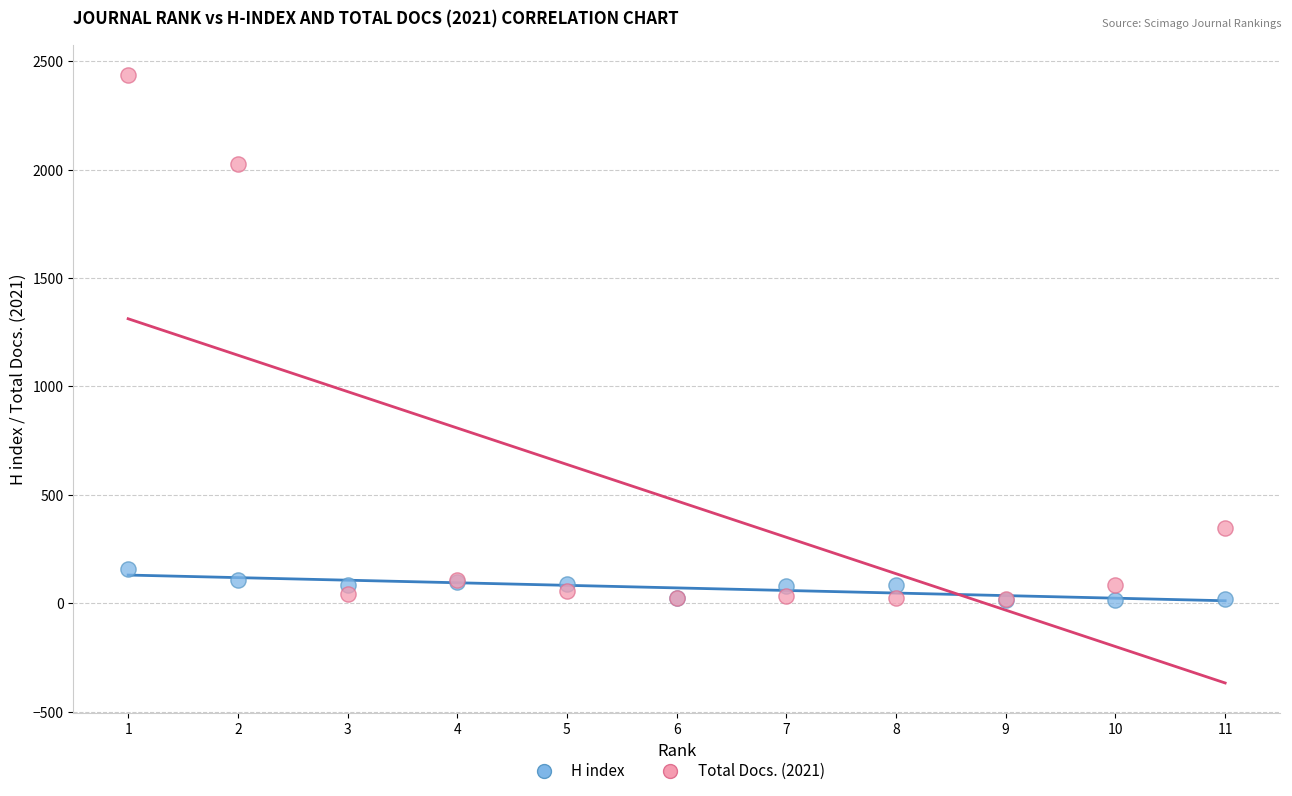

Across all series, what Y value is closest to 1225?

2025